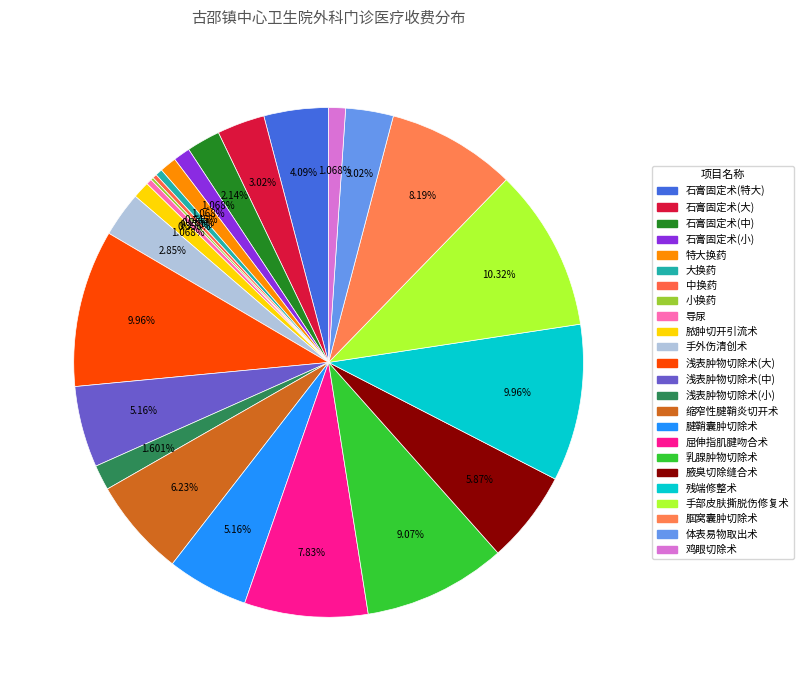

Rank the categories by value from lowest to highest.

小换药, 中换药, 导尿, 大换药, 石膏固定术(小), 特大换药, 脓肿切开引流术, 鸡眼切除术, 浅表肿物切除术(小), 石膏固定术(中), 手外伤清创术, 石膏固定术(大), 体表易物取出术, 石膏固定术(特大), 浅表肿物切除术(中), 腱鞘囊肿切除术, 腋臭切除缝合术, 缩窄性腱鞘炎切开术, 屈伸指肌腱吻合术, 腘窝囊肿切除术, 乳腺肿物切除术, 浅表肿物切除术(大), 残端修整术, 手部皮肤撕脱伤修复术